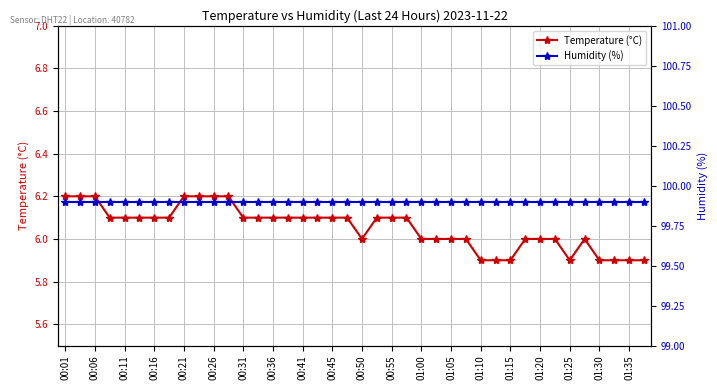

Count the Temperature (°C) values in the range 6 to 7.

32